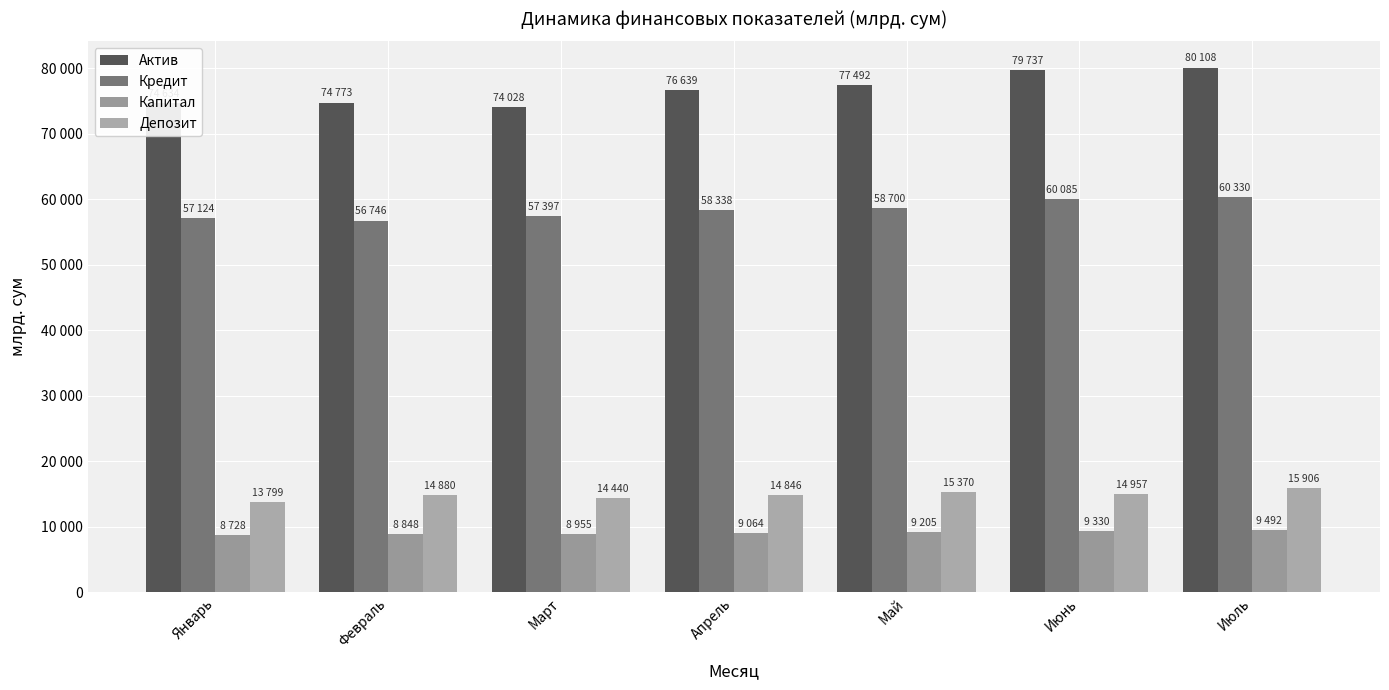

Is it true that Депозит equals 15370 at Май?

True